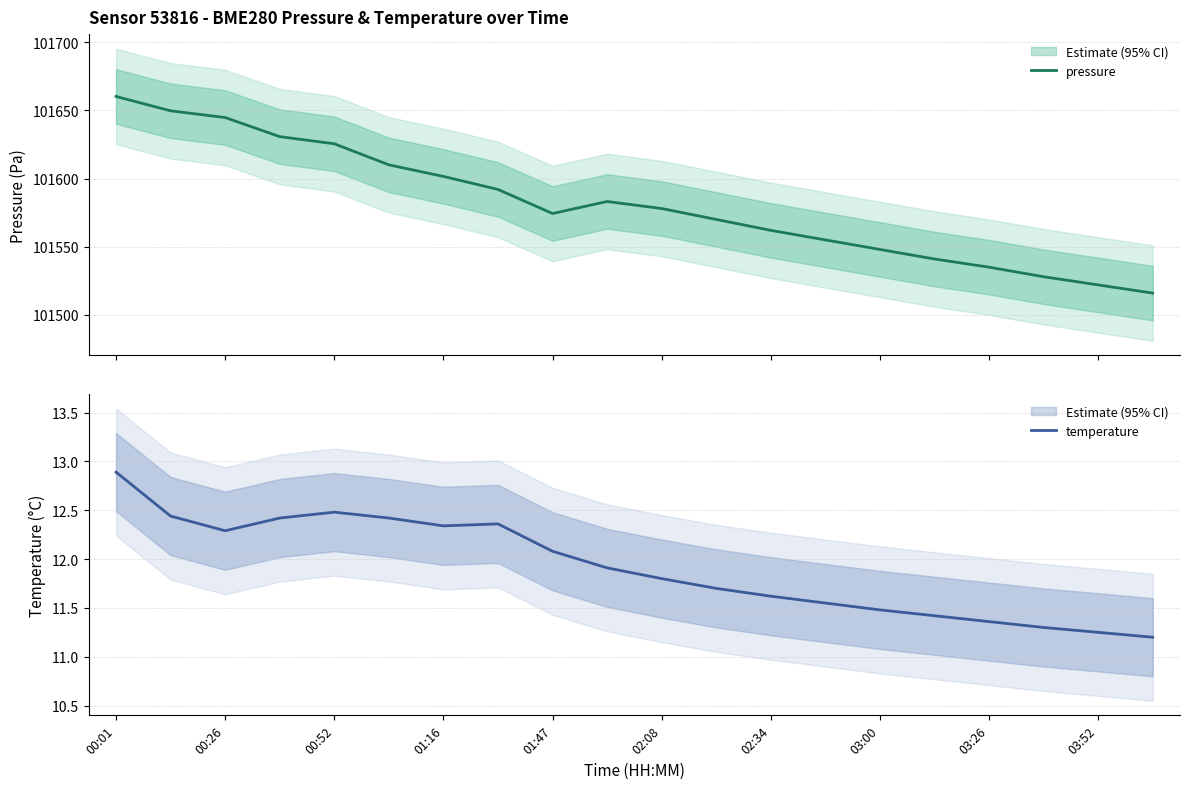

The value of temperature at 02:08 is 11.8. True or false?

True